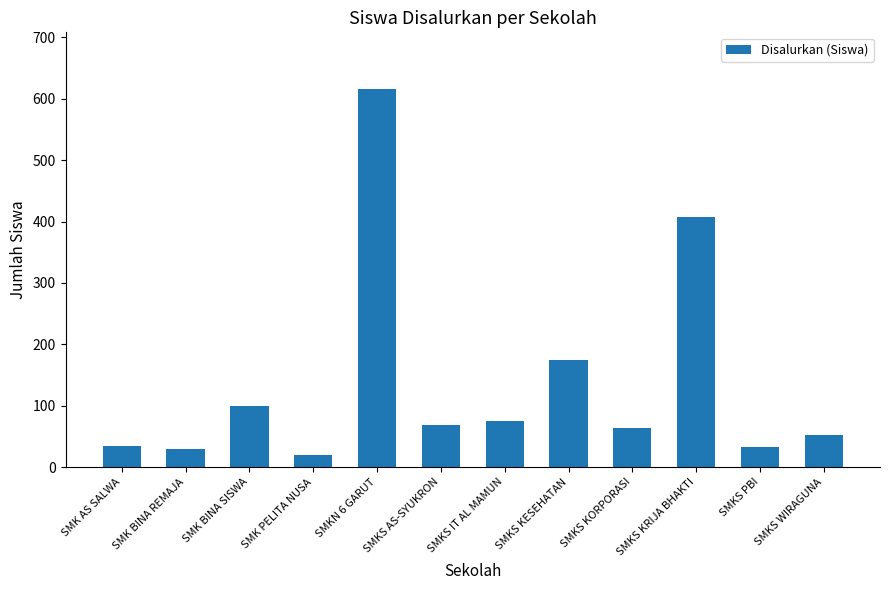

What is the change in value from SMK BINA REMAJA to SMKN 6 GARUT?

+586